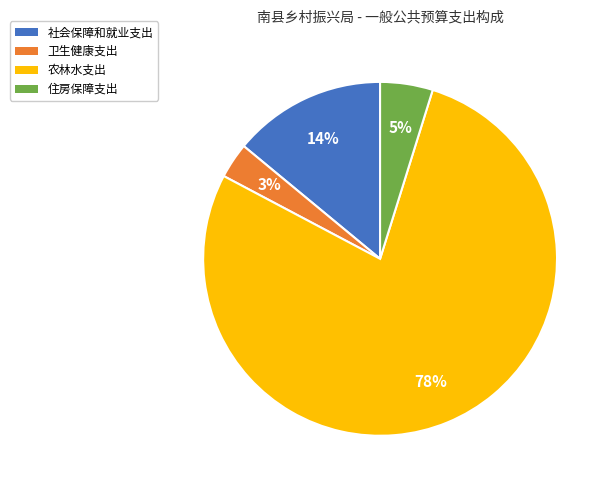

Which slice is the smallest?

卫生健康支出